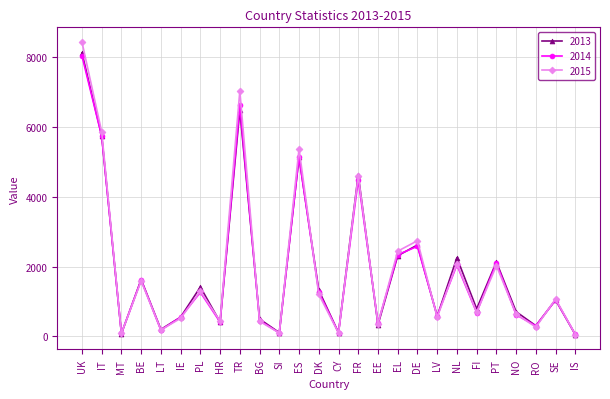

What position from the left is PL?

7